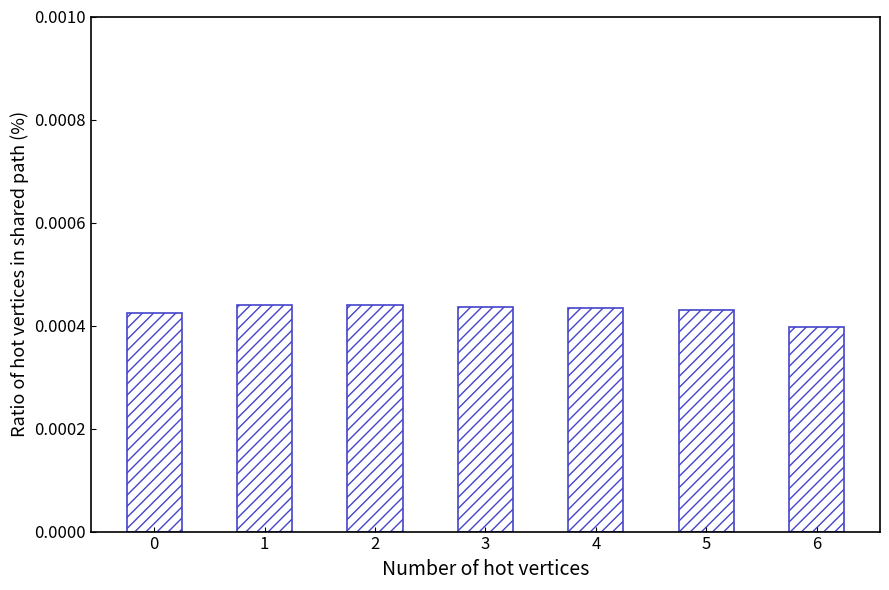

Which category has the lowest value across all series?

6